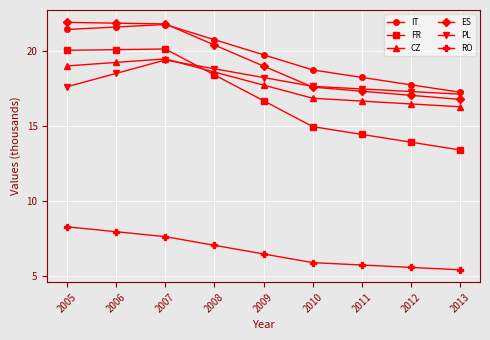

How many lines are shown in the chart?

6